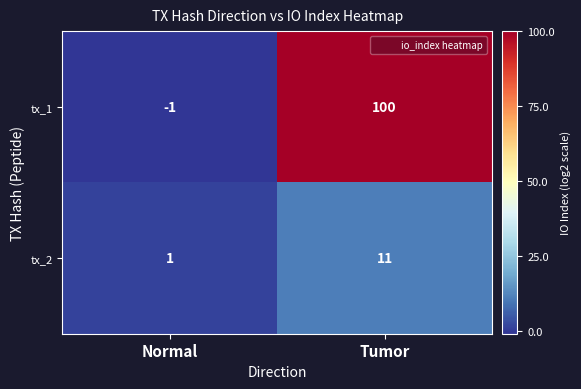

What is the difference between the tx_1 values at Normal and Tumor?

101